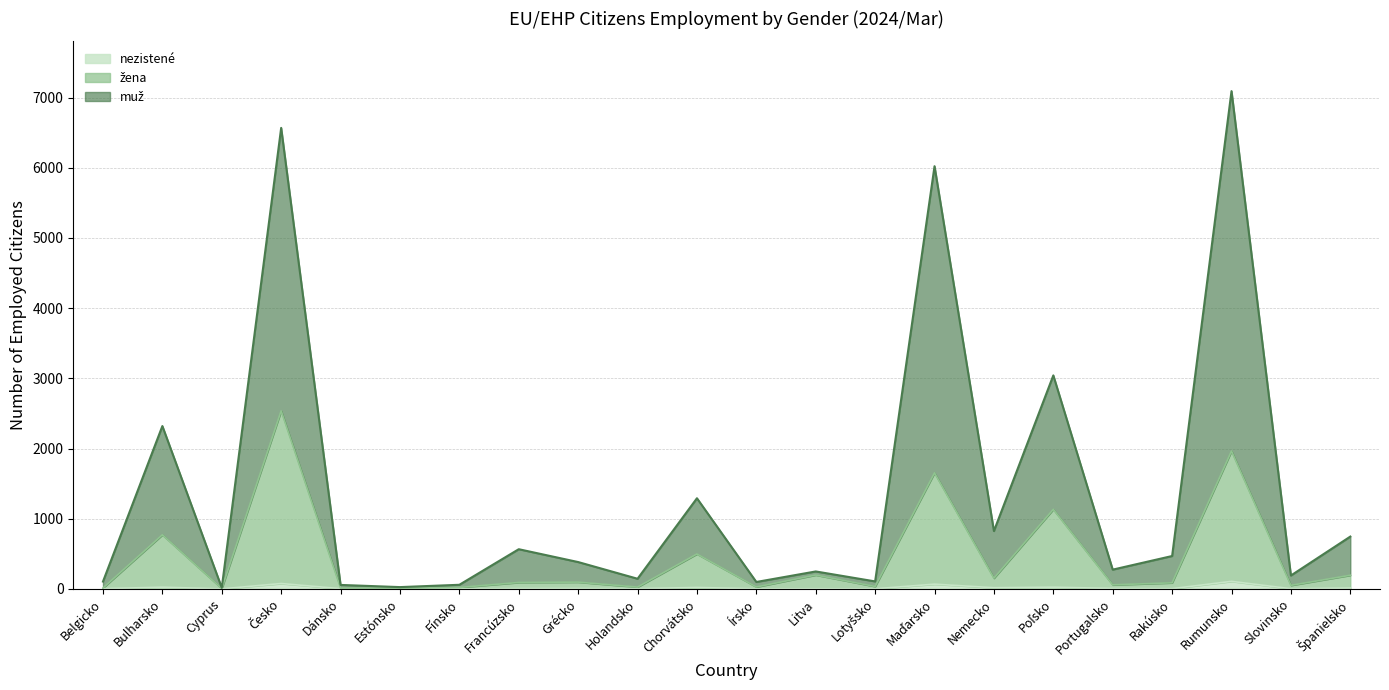

What are all the series names shown in the legend?

muž, žena, nezistené